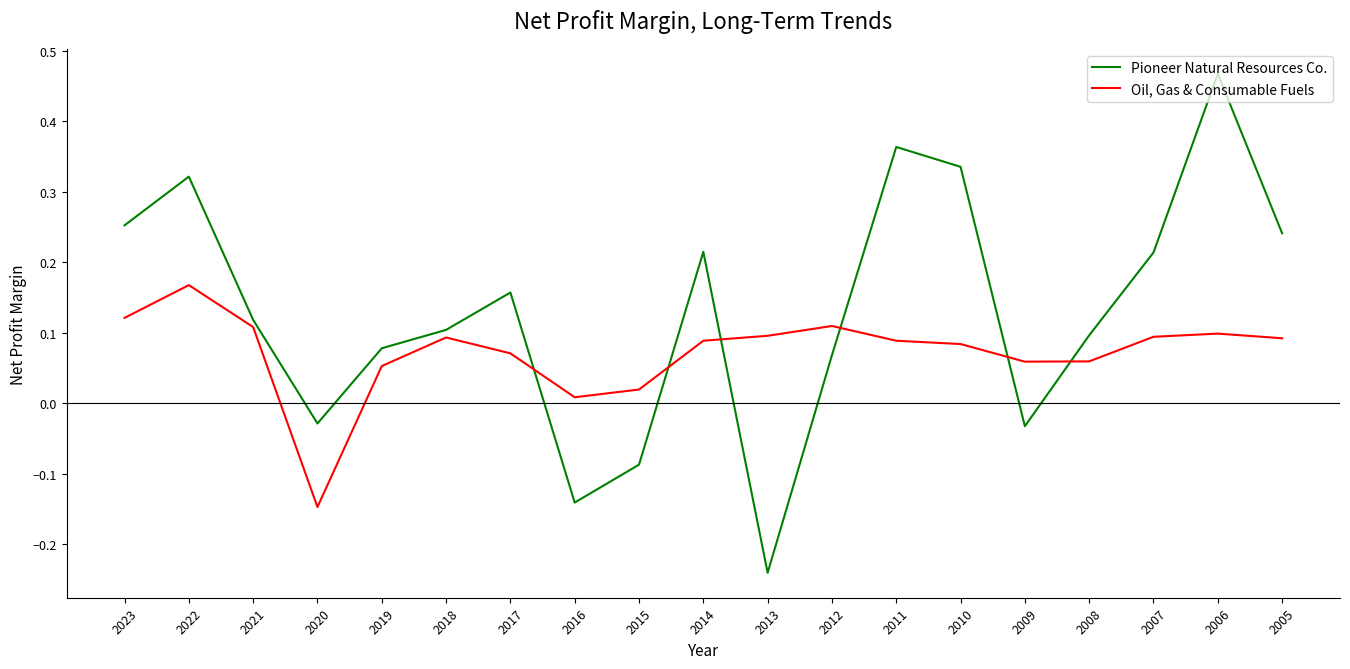

The Oil, Gas & Consumable Fuels series shows 0.0 at 2009. True or false?

False